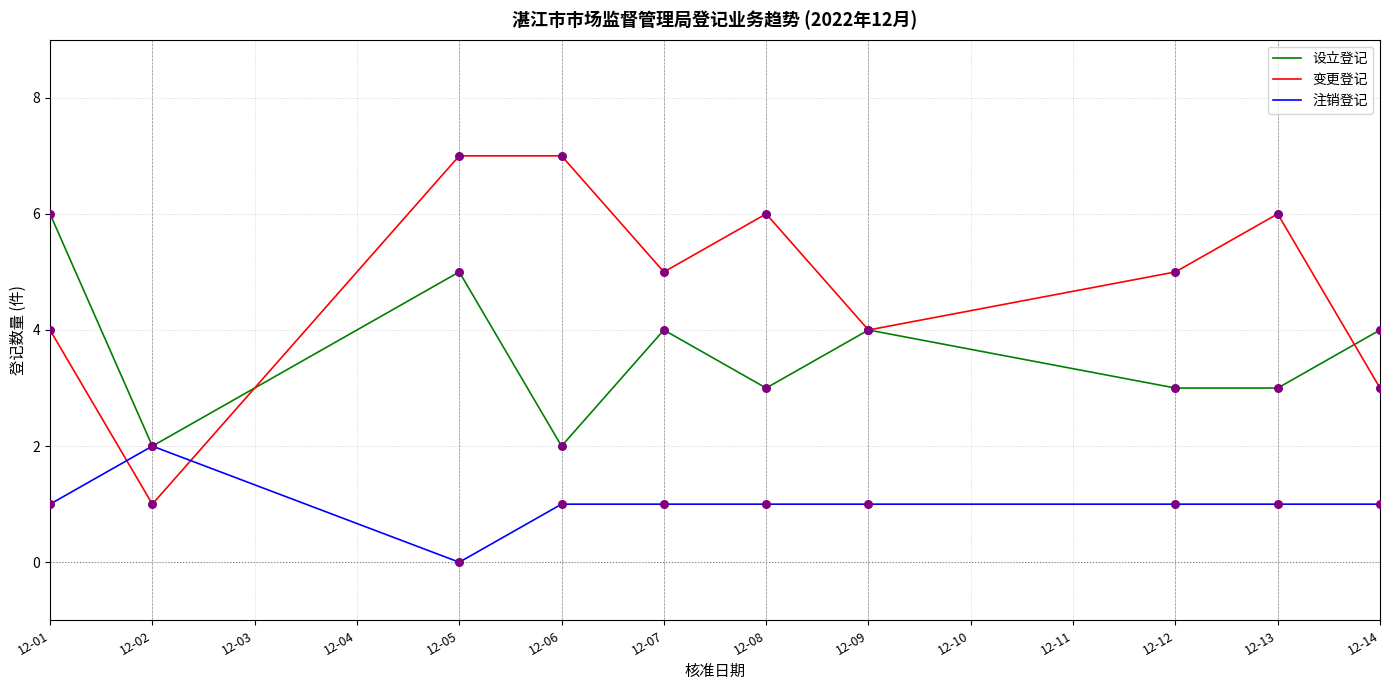

What is the total value across all series at 12-02?

5